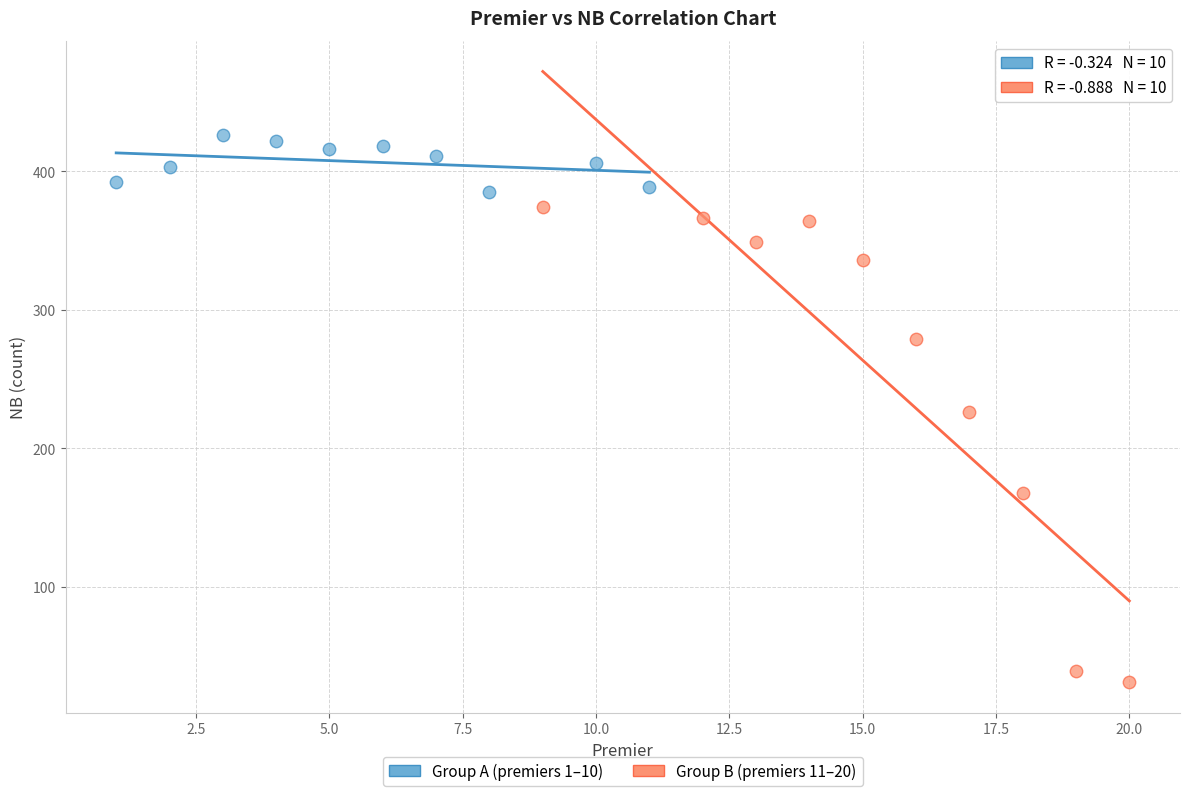

Which series contains the lowest Y value?

Group B (premiers 11–20)